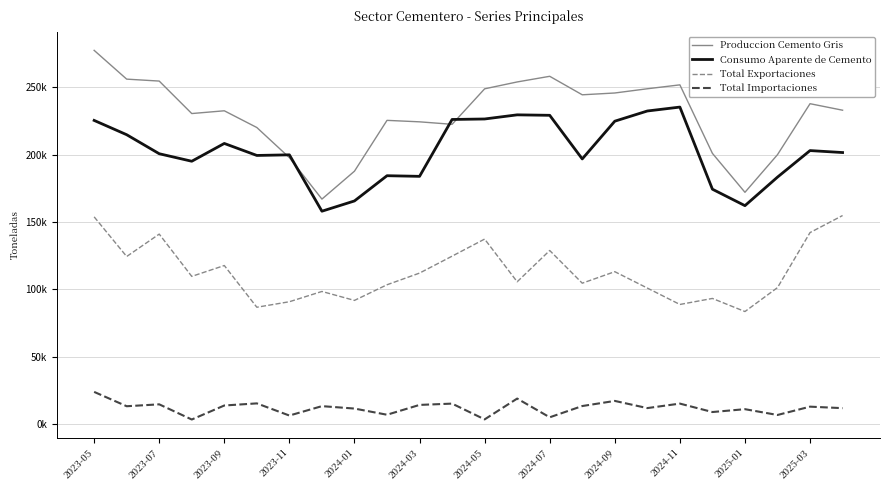

Does the chart have visible grid lines?

Yes